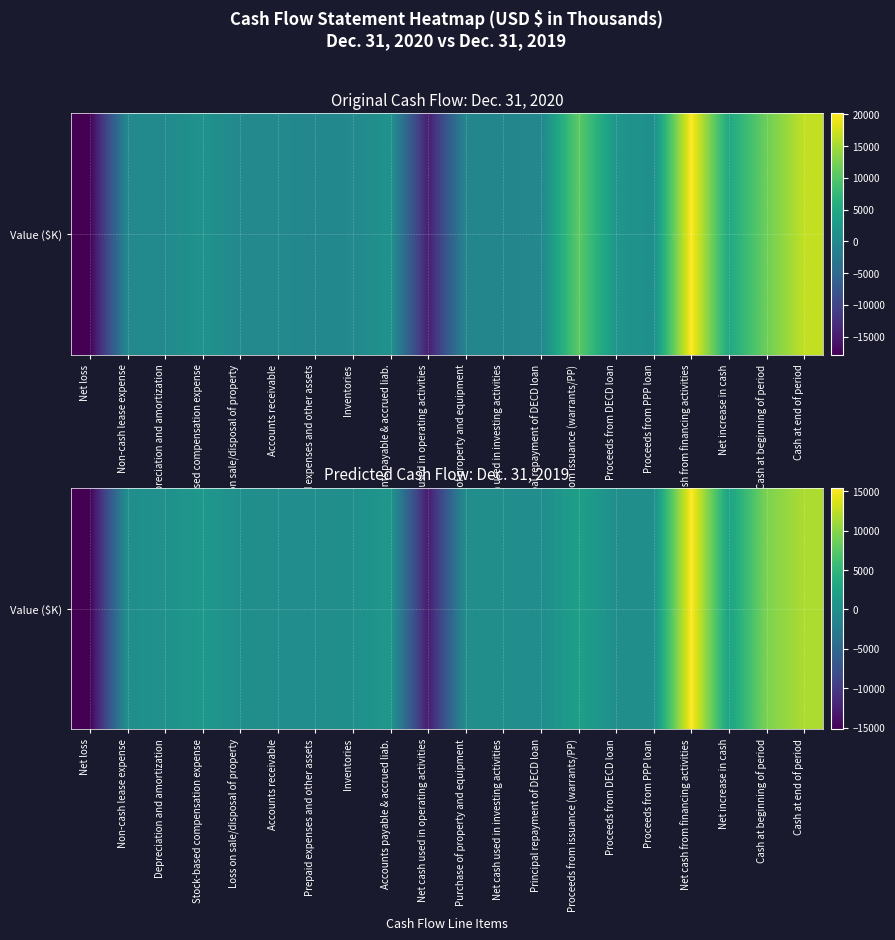

Is it true that the value at Principal repayment of DECD loan is -189?

True